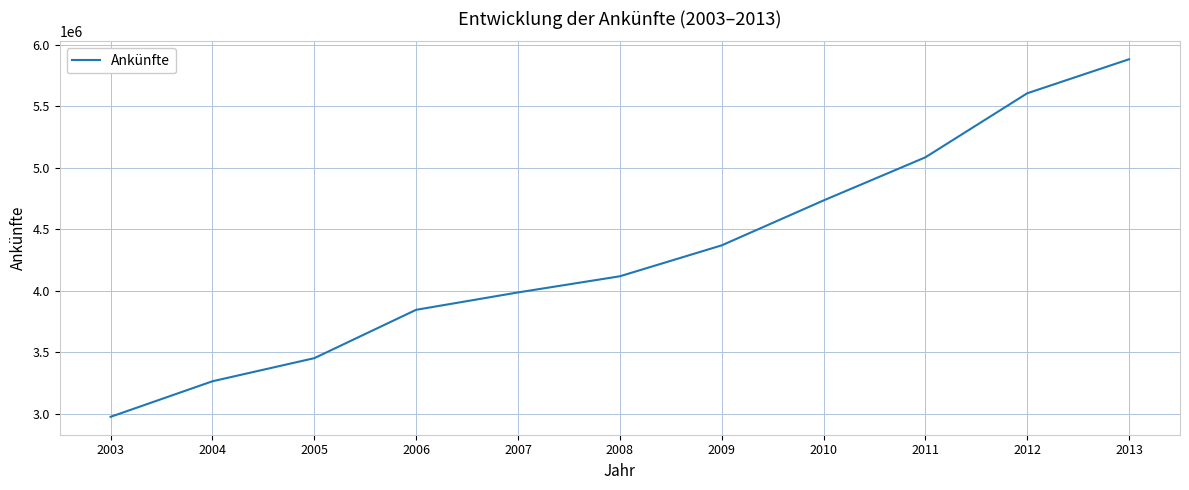

Reading right to left, transcribe all the data shown in this chart.

2013=5880314	2012=5603644	2011=5083172	2010=4732566	2009=4367721	2008=4116335	2007=3985106	2006=3843850	2005=3450864	2004=3263114	2003=2974050